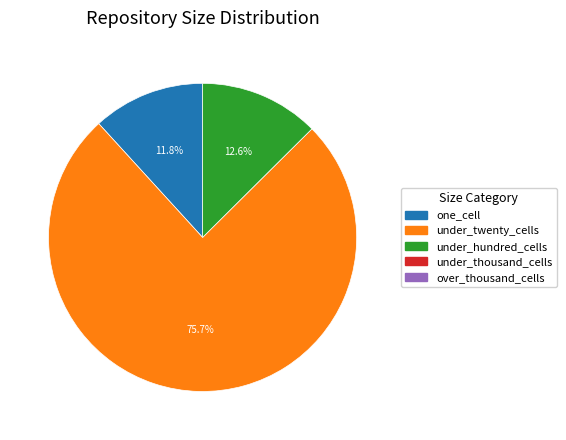

Is there a majority slice in this chart?

Yes